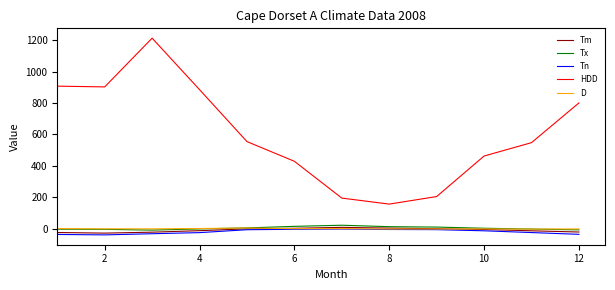

What are all the series names shown in the legend?

Tm, Tx, Tn, HDD, D